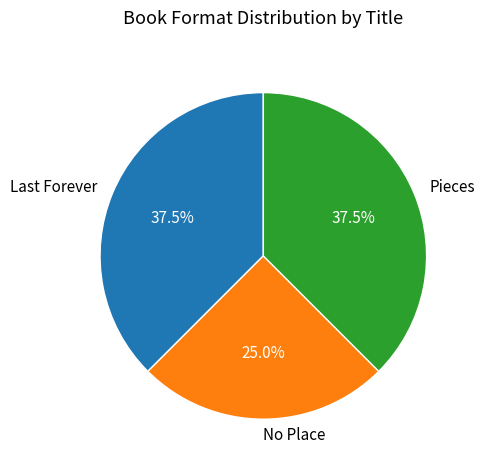

Count the number of slices in the pie.

3